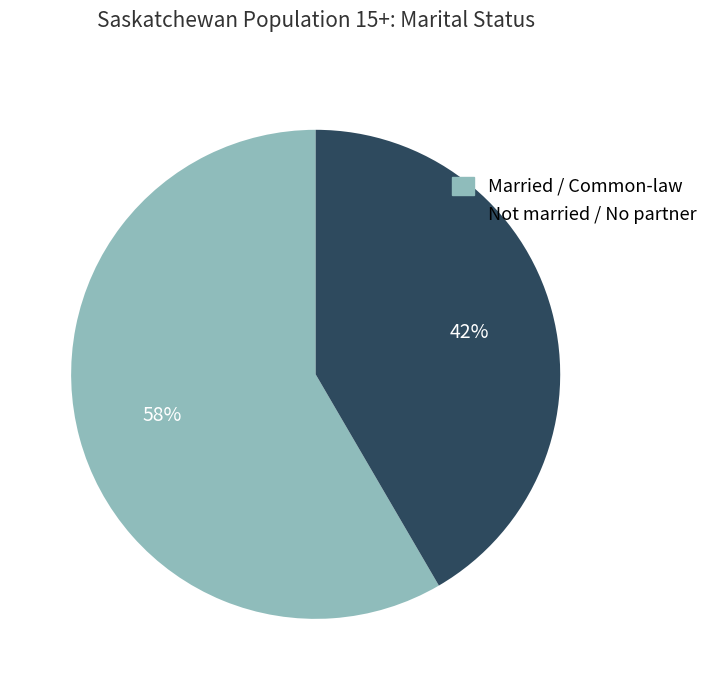

To the nearest percent, what is the combined percentage of Married / Common-law and Not married / No partner?

100%